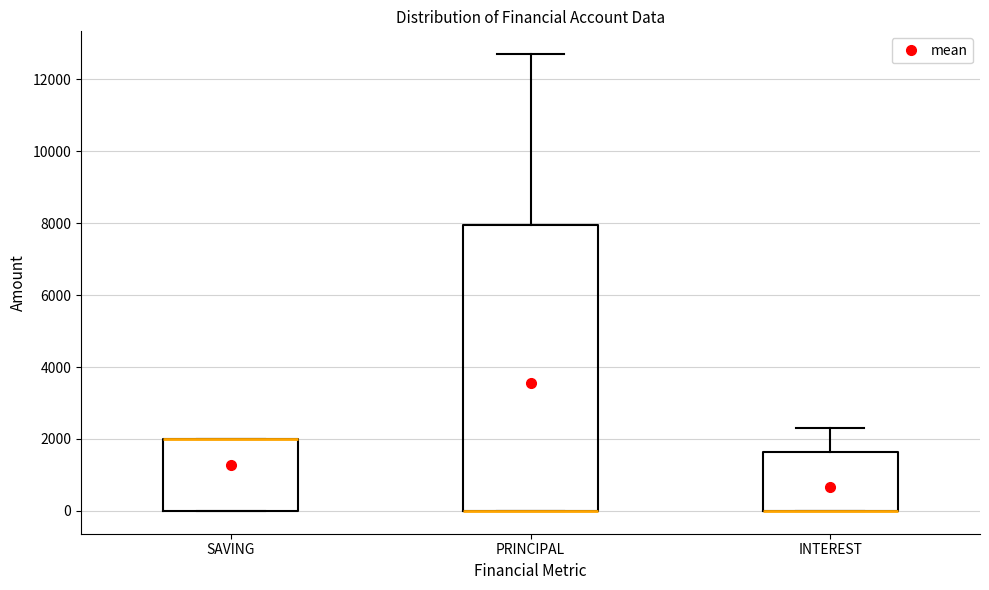

Reading left to right, read every box against the y-axis: the position of its median line, the range the box covers, and the ends of its whiskers. The values are not printed on the chart, so give them approximately, as read against the axis.

SAVING: median 2000 (drawn on the box's upper edge), box 0 to 2000, whiskers 0 to 2000
PRINCIPAL: median 0 (drawn on the box's lower edge), box 0 to 8000, whiskers 0 to 12800
INTEREST: median 0 (drawn on the box's lower edge), box 0 to 1600, whiskers 0 to 2400